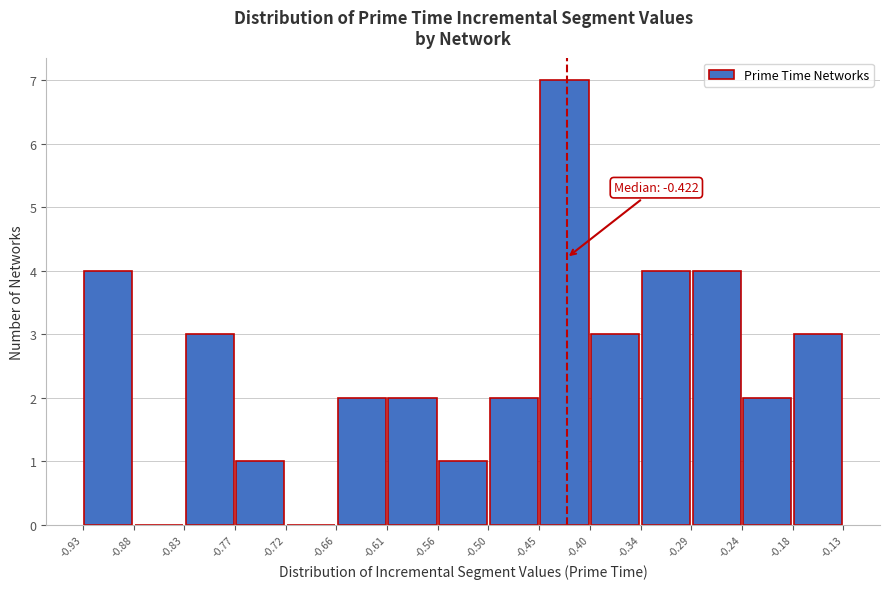

Over which range of the x-axis is the bar tallest?

-0.45 to -0.40